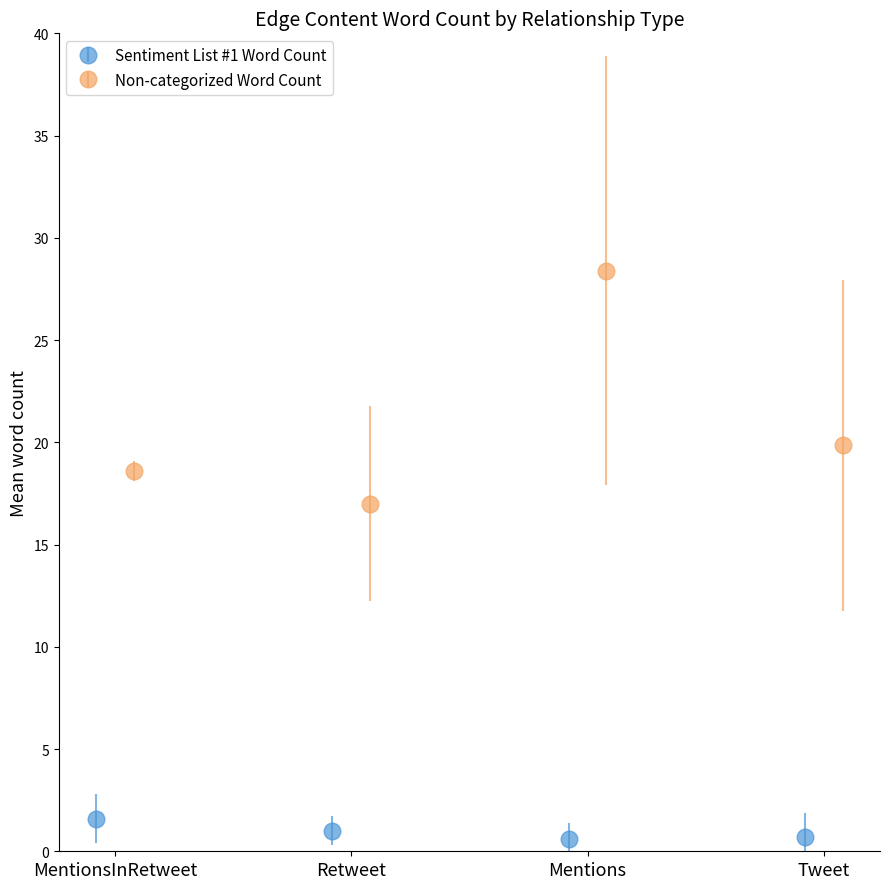

Rank the series by their average value, from highest to lowest.

Non-categorized Word Count, Sentiment List #1: List1 Word Count